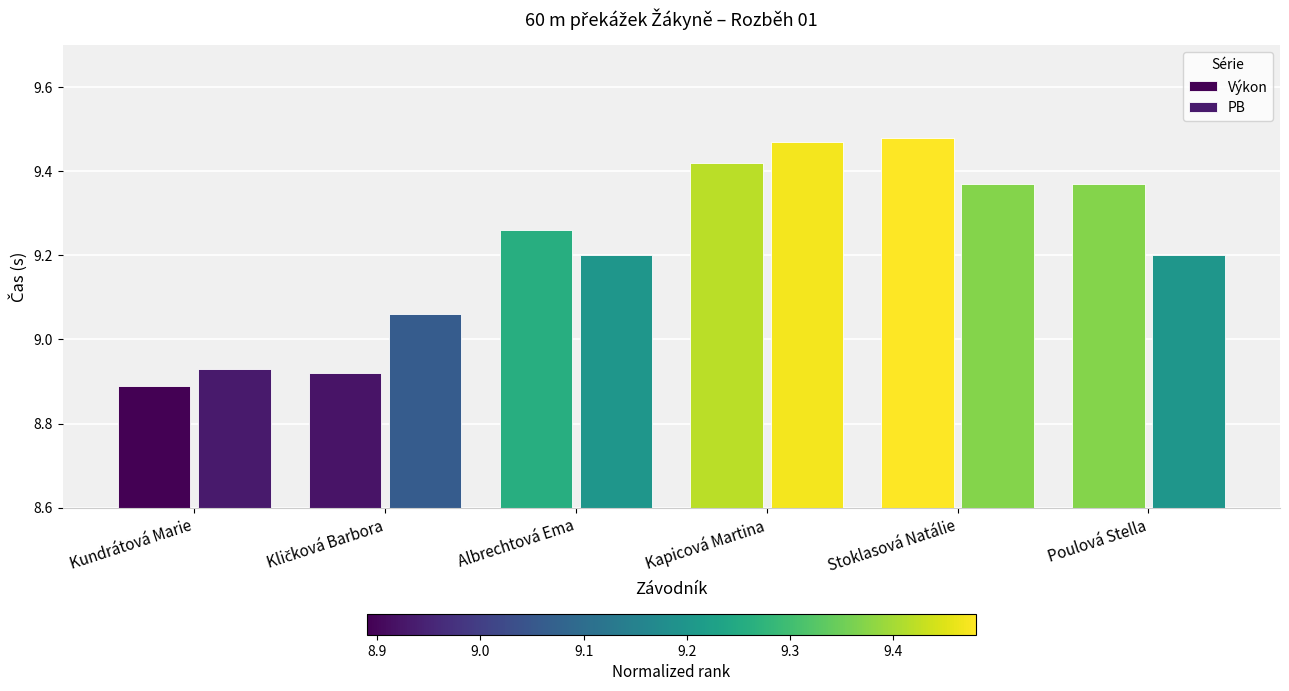

What is the minimum value for Výkon?

8.9